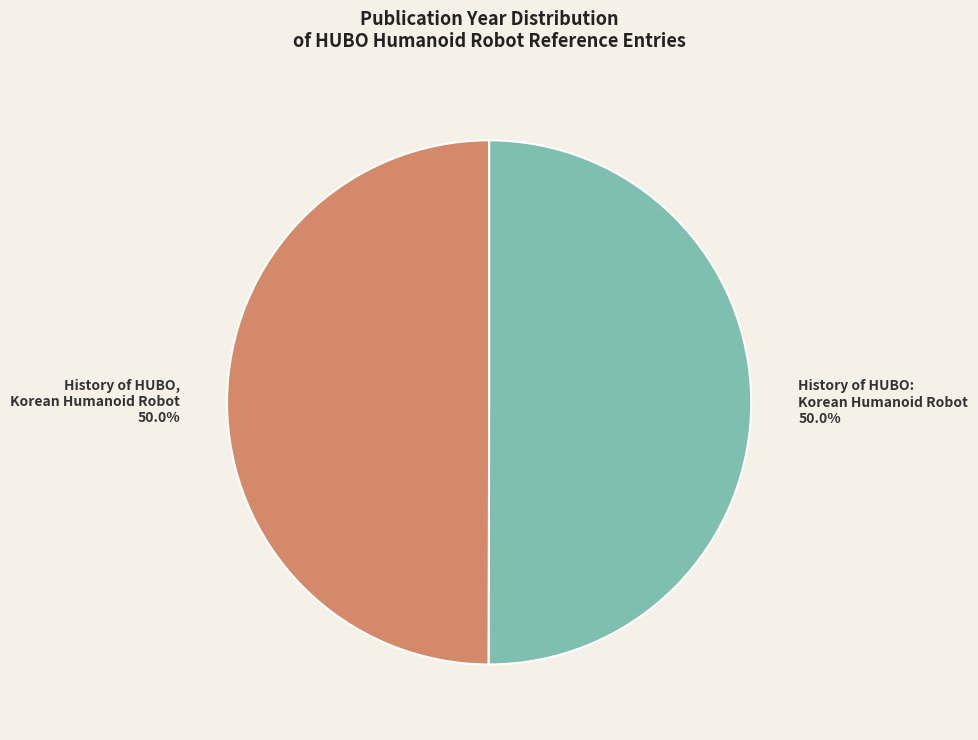

Approximately how many times larger is the value at History of HUBO: Korean Humanoid Robot compared to History of HUBO, Korean Humanoid Robot?

1.0